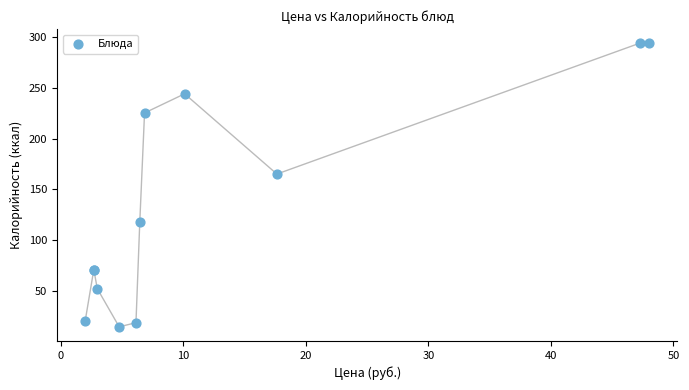

What Y value in the scatter plot is closest to 154?

165.0